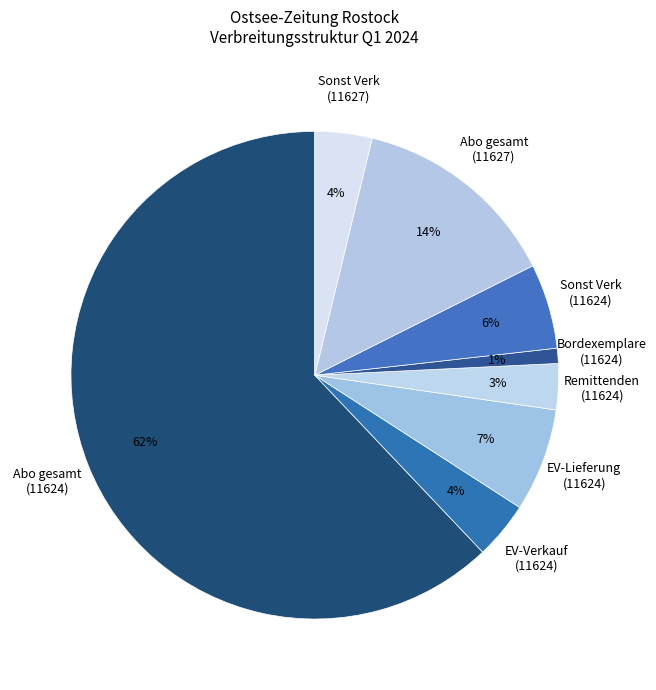

Between Bordexemplare (11624) and Abo gesamt (11624), which is larger?

Abo gesamt (11624)